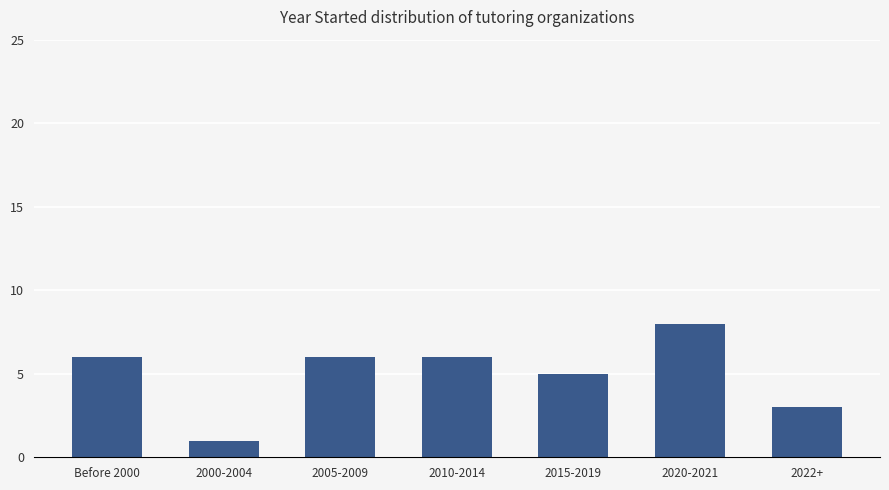

Does the chart contain any negative values?

No